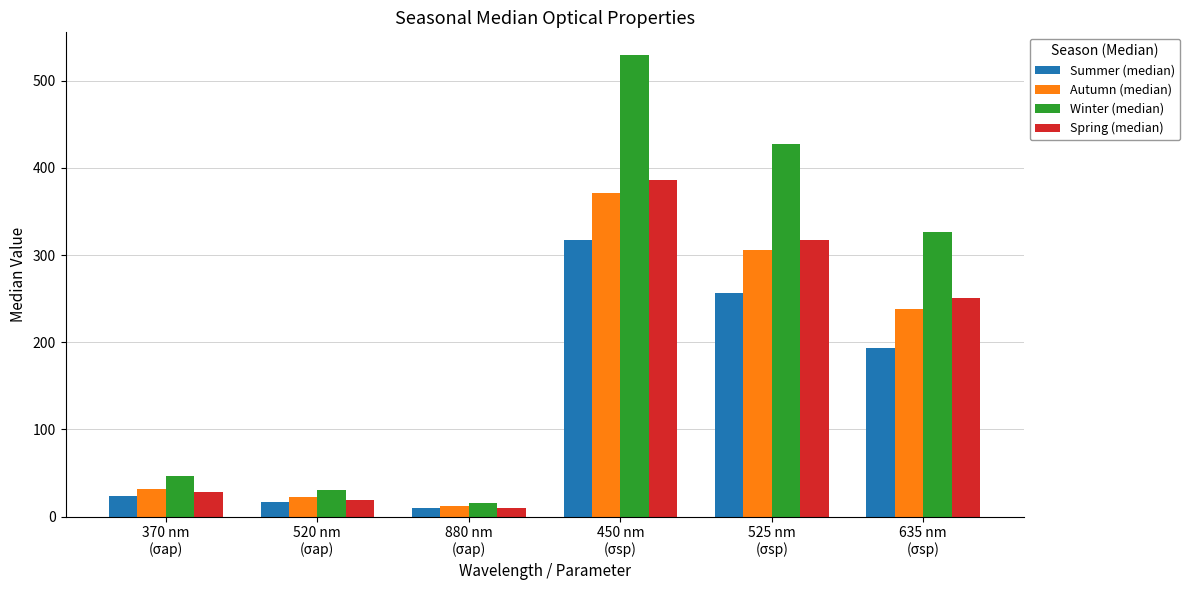

Reading left to right, what are all the values shown in this chart?

Summer (median): 24	17	10	317	257	193
Autumn (median): 32	22	12	371	306	238
Winter (median): 47	30	16	529	427	326
Spring (median): 28	19	10	386	317	251